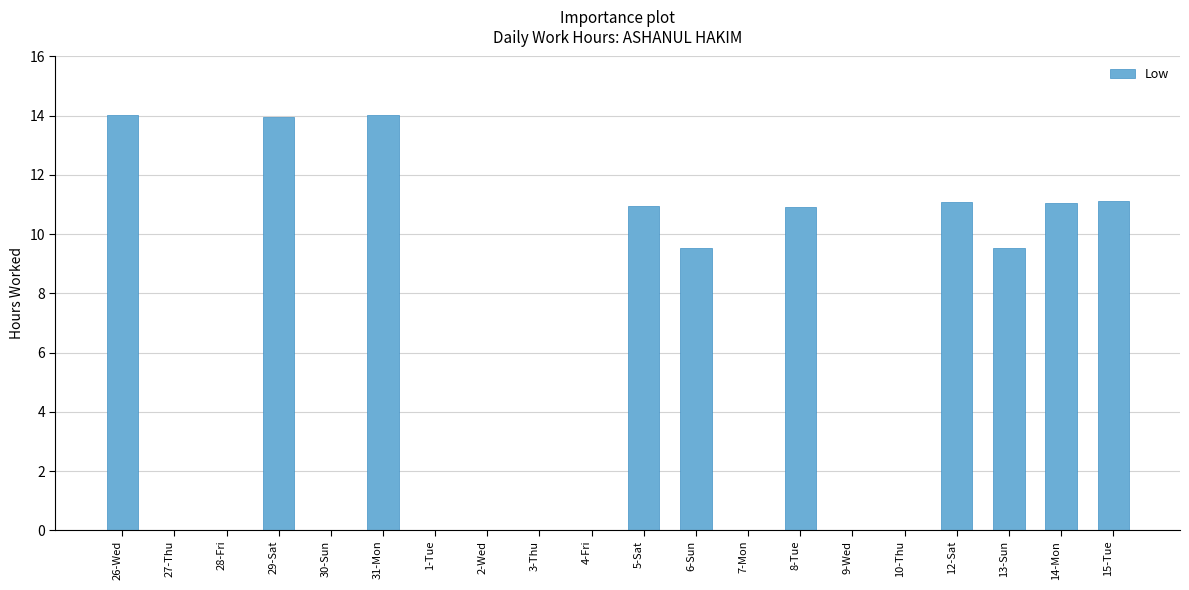

At which label does the data first exceed 9?

26-Wed